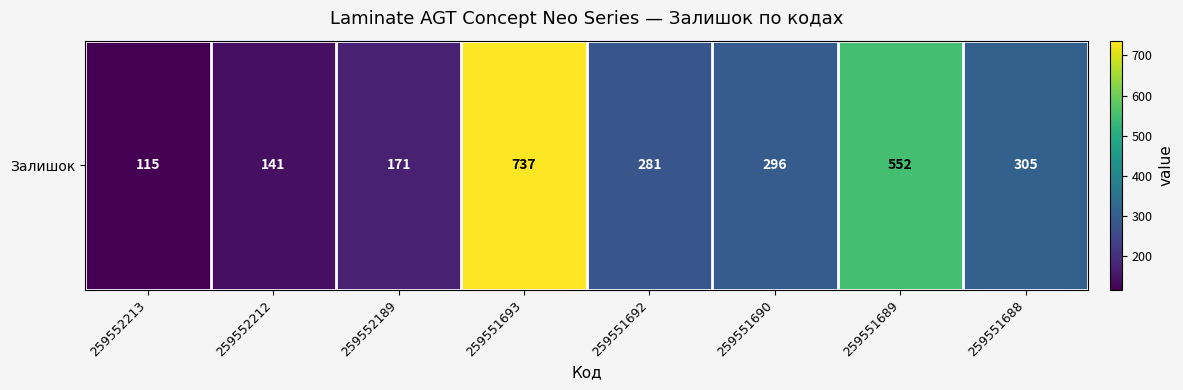

The value at 259551690 is 296. True or false?

True